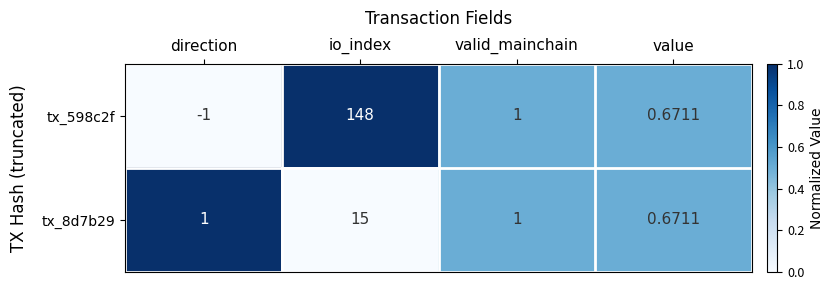

At which category is the sum across all series the highest?

io_index